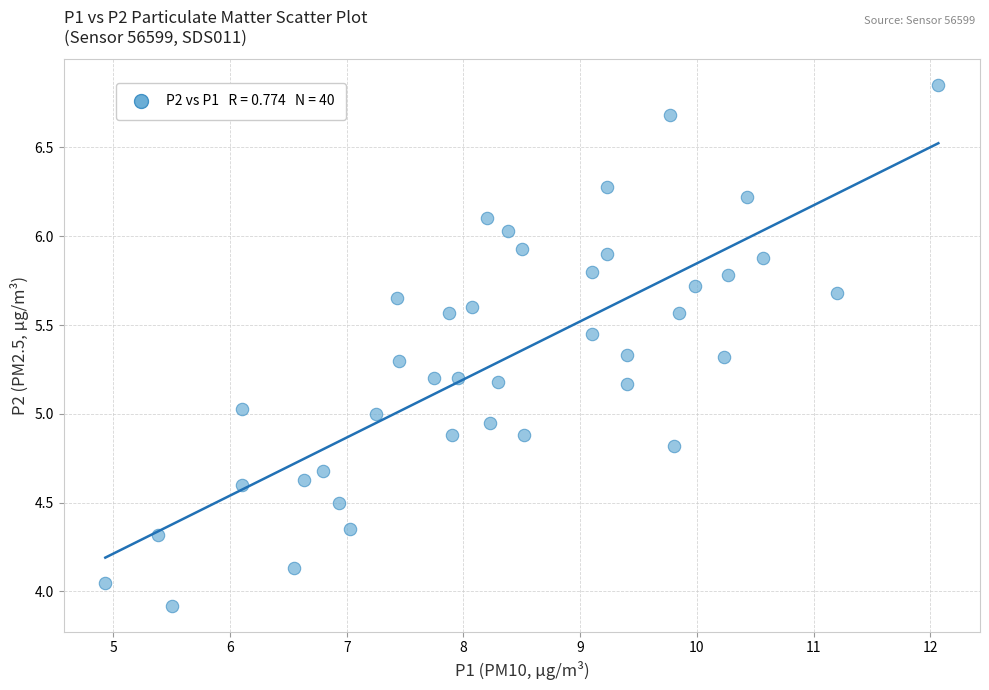

What is the range of Y values (max minus min)?

2.9